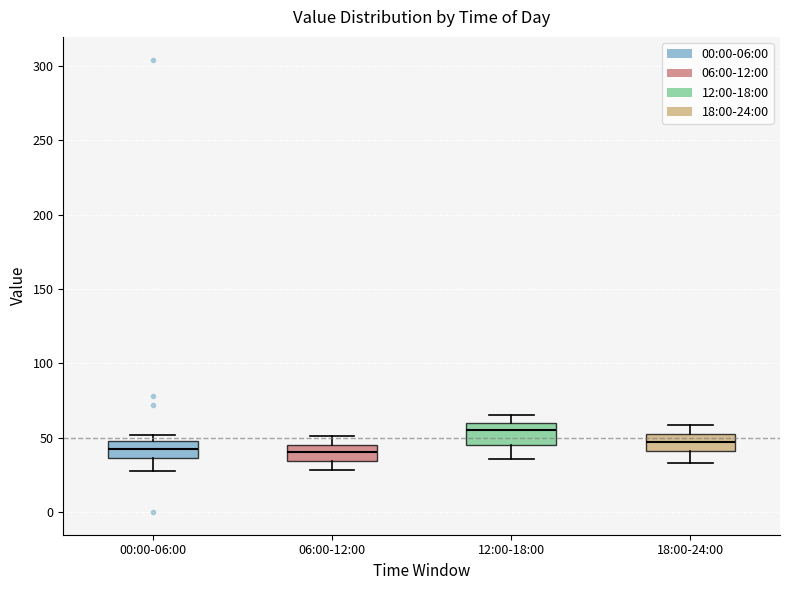

Reading left to right, read every box against the y-axis: the position of its median line, the range the box covers, and the ends of its whiskers. The values are not printed on the chart, so give them approximately, as read against the axis.

00:00-06:00: median 40, box 35 to 50, whiskers 25 to 50 (just above the box's upper edge)
06:00-12:00: median 40, box 35 to 45, whiskers 30 to 50
12:00-18:00: median 55, box 45 to 60, whiskers 35 to 65
18:00-24:00: median 45, box 40 to 55, whiskers 35 to 60